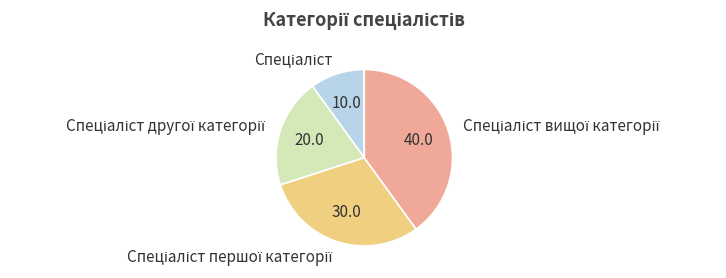

Is there any slice that represents more than half of the pie?

No